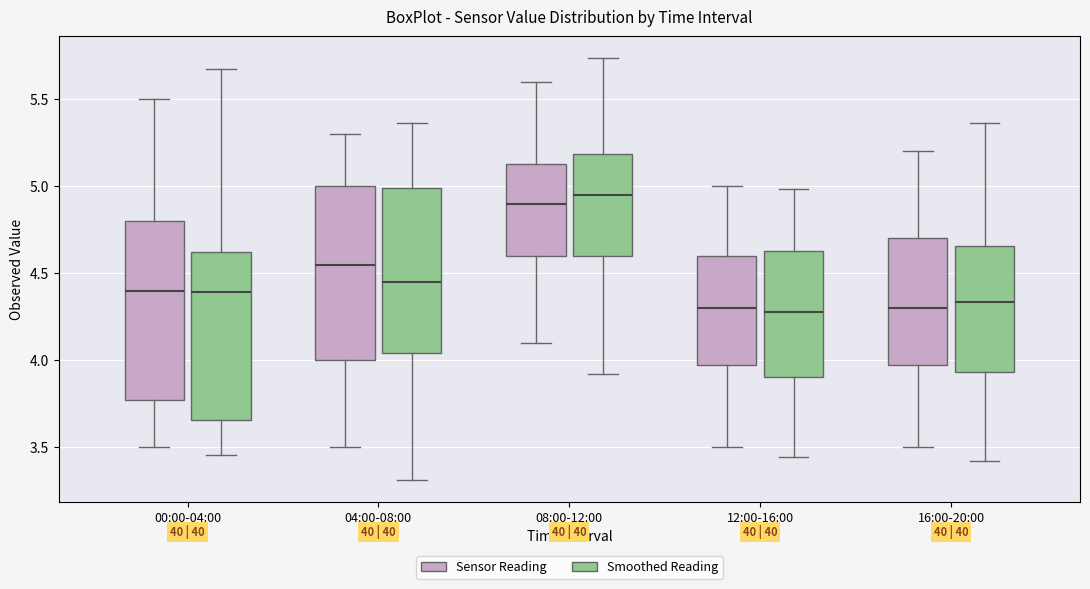

Reading left to right, transcribe this box plot: for each box, give where its median line is, the range the box spans, and where its two whiskers end, as read against the y-axis. The values are not printed on the chart, so give them approximately, as read against the axis.

00:00-04:00 (Sensor Reading): median 4.40, box 3.80 to 4.80, whiskers 3.50 to 5.50
00:00-04:00 (Smoothed Reading): median 4.40, box 3.65 to 4.60, whiskers 3.45 to 5.65
04:00-08:00 (Sensor Reading): median 4.55, box 4.00 to 5.00, whiskers 3.50 to 5.30
04:00-08:00 (Smoothed Reading): median 4.45, box 4.05 to 5.00, whiskers 3.30 to 5.35
08:00-12:00 (Sensor Reading): median 4.90, box 4.60 to 5.15, whiskers 4.10 to 5.60
08:00-12:00 (Smoothed Reading): median 4.95, box 4.60 to 5.20, whiskers 3.90 to 5.75
12:00-16:00 (Sensor Reading): median 4.30, box 4.00 to 4.60, whiskers 3.50 to 5.00
12:00-16:00 (Smoothed Reading): median 4.30, box 3.90 to 4.65, whiskers 3.45 to 5.00
16:00-20:00 (Sensor Reading): median 4.30, box 4.00 to 4.70, whiskers 3.50 to 5.20
16:00-20:00 (Smoothed Reading): median 4.35, box 3.95 to 4.65, whiskers 3.40 to 5.35